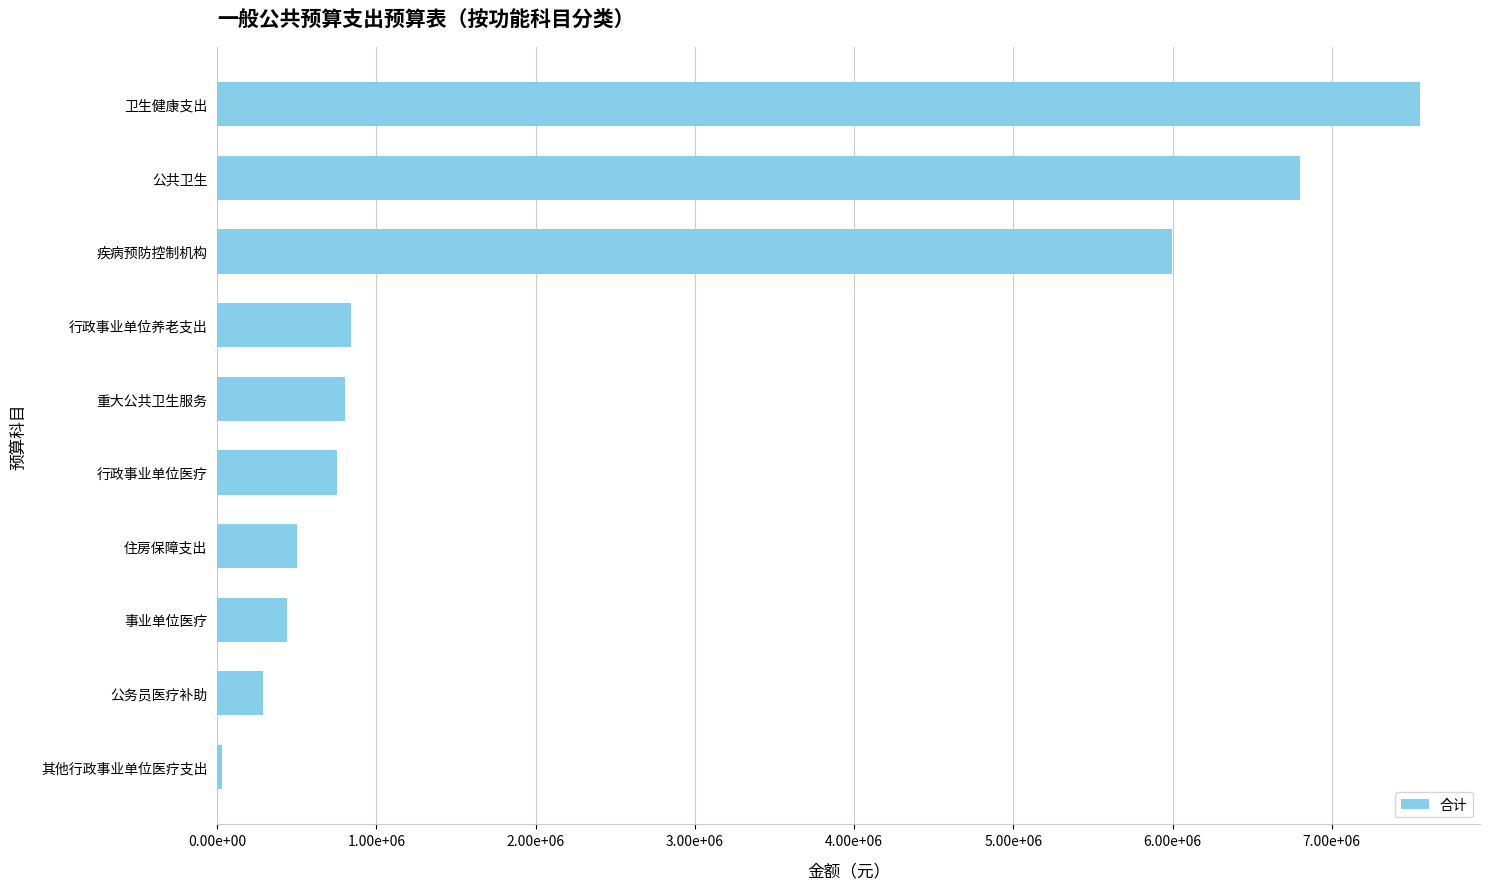

Which label corresponds to the largest value in the chart?

卫生健康支出